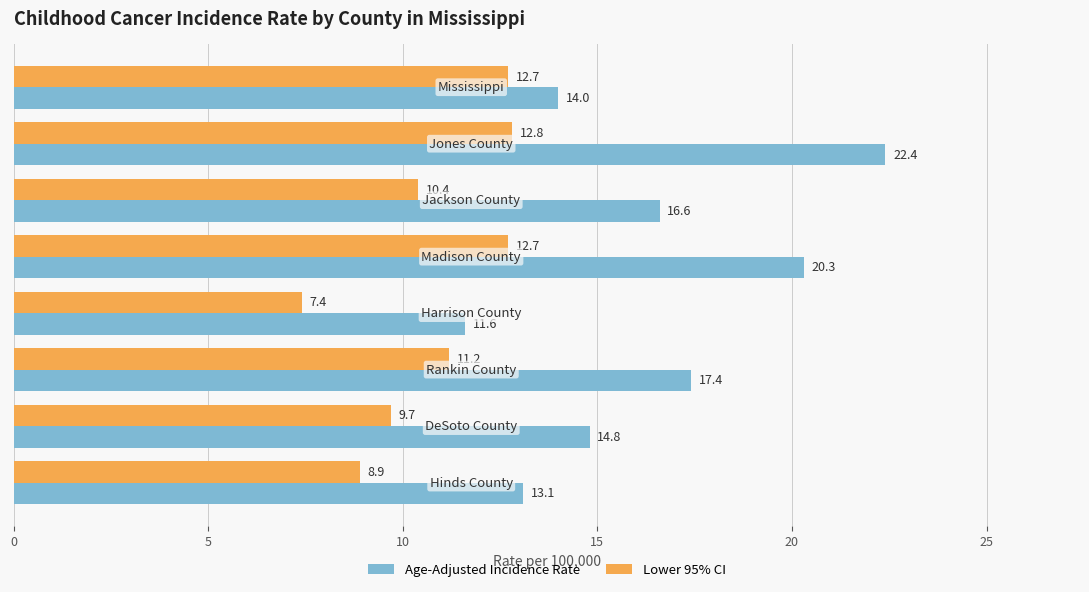

What is the maximum value for Age-Adjusted Incidence Rate?

22.4